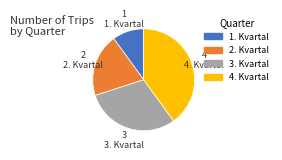

Count the number of slices in the pie.

4